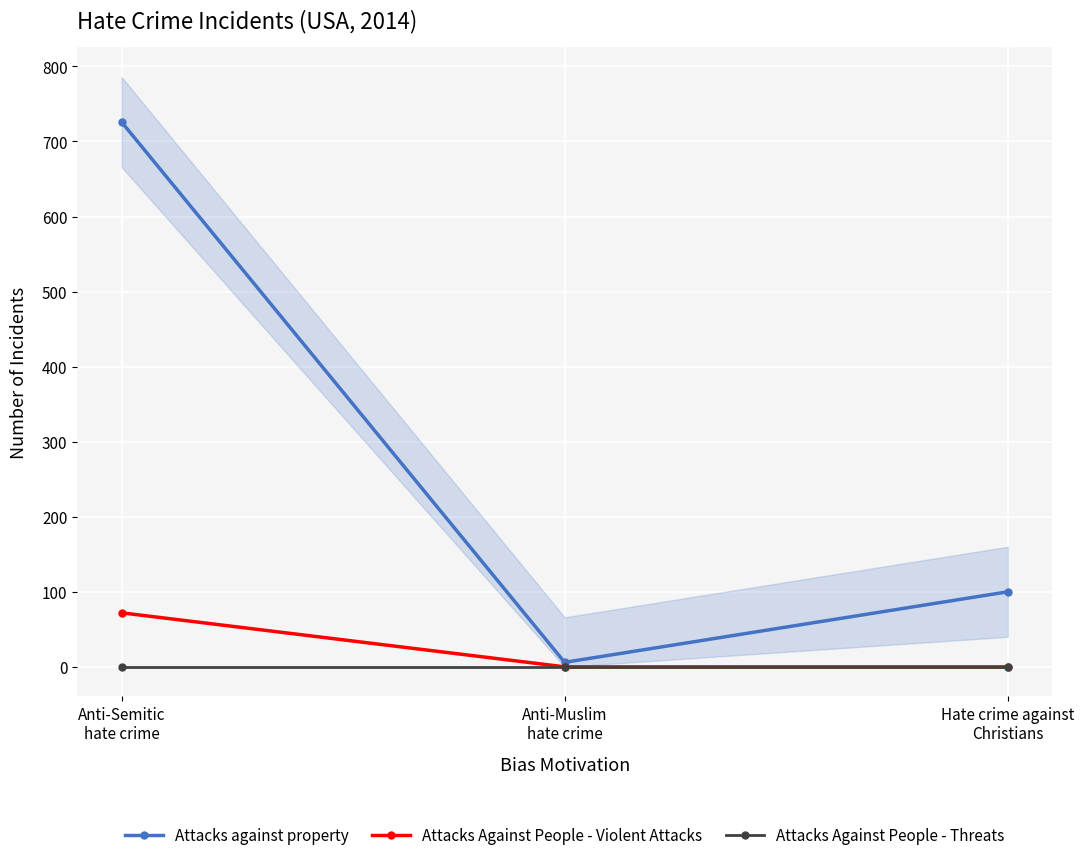

Does the chart display data point markers on the line(s)?

Yes